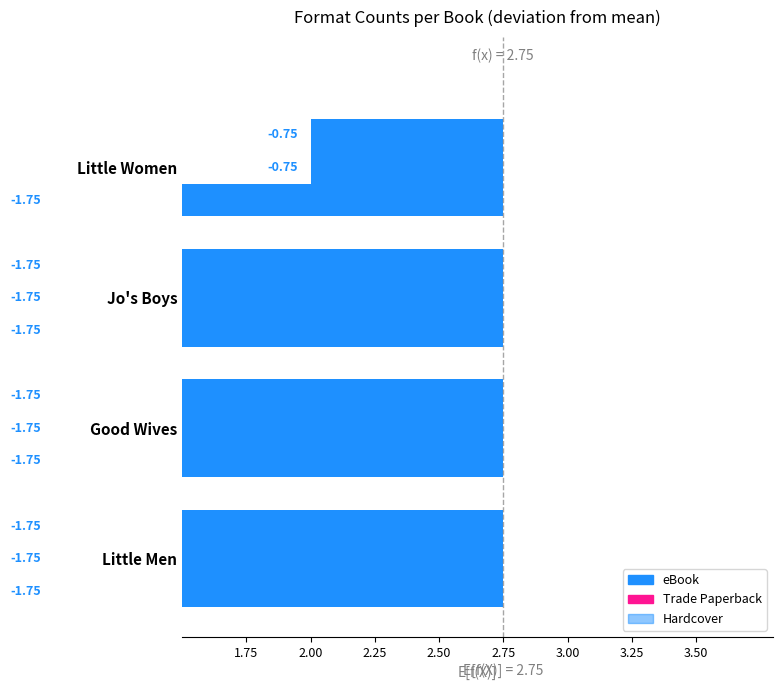

Between Little Men and Little Women, which is larger?

Little Women